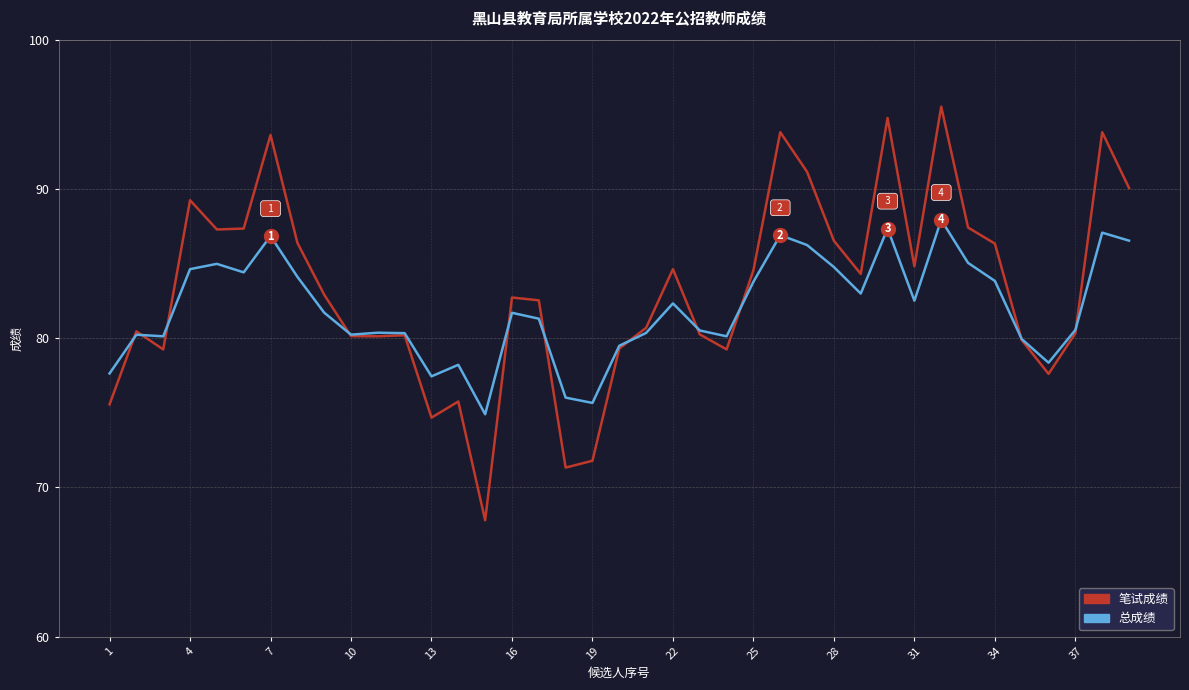

Which series has the largest range (max minus min)?

笔试成绩